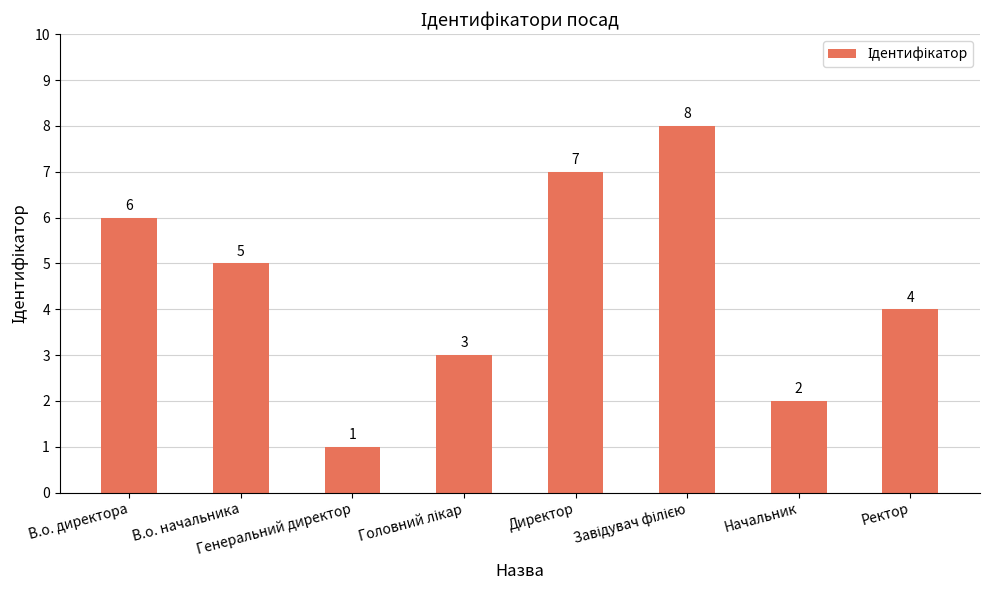

How many categories are shown in the chart?

8